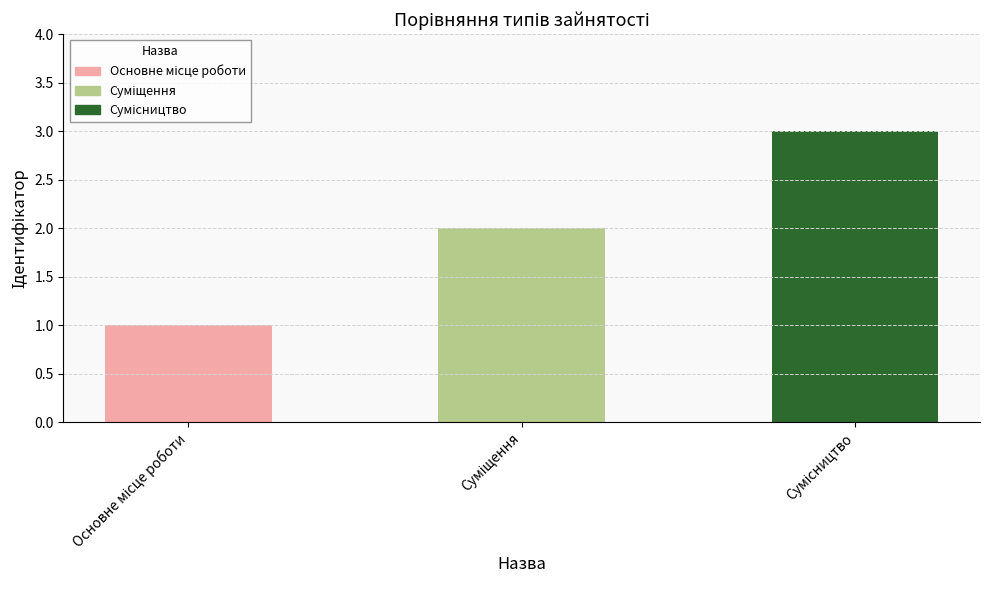

What is the difference between the maximum and minimum values?

2